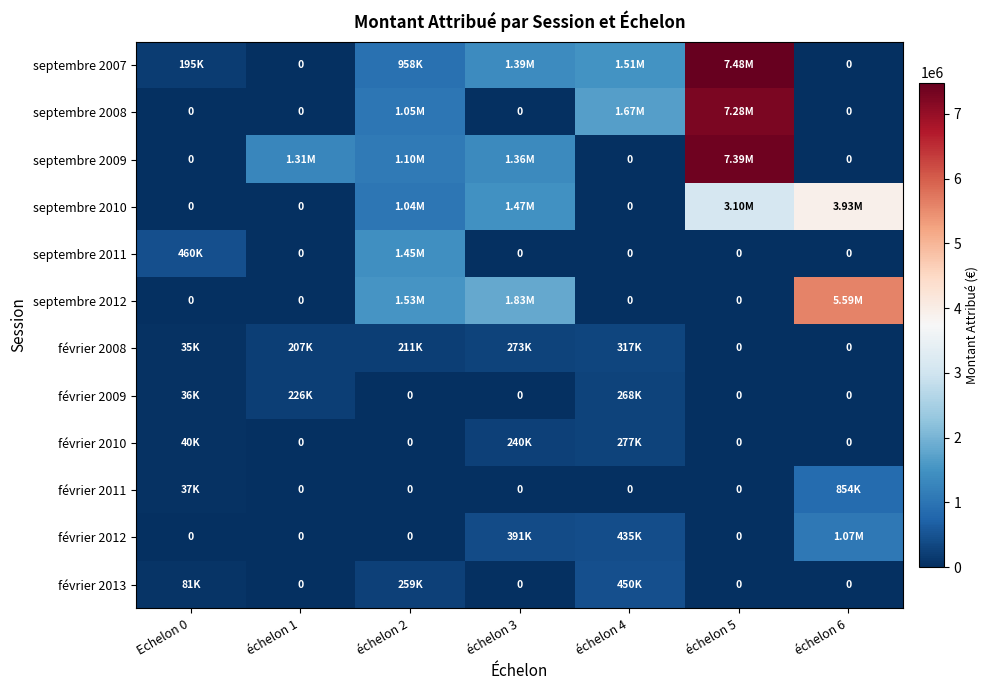

Which series has the largest total across all categories?

septembre 2007